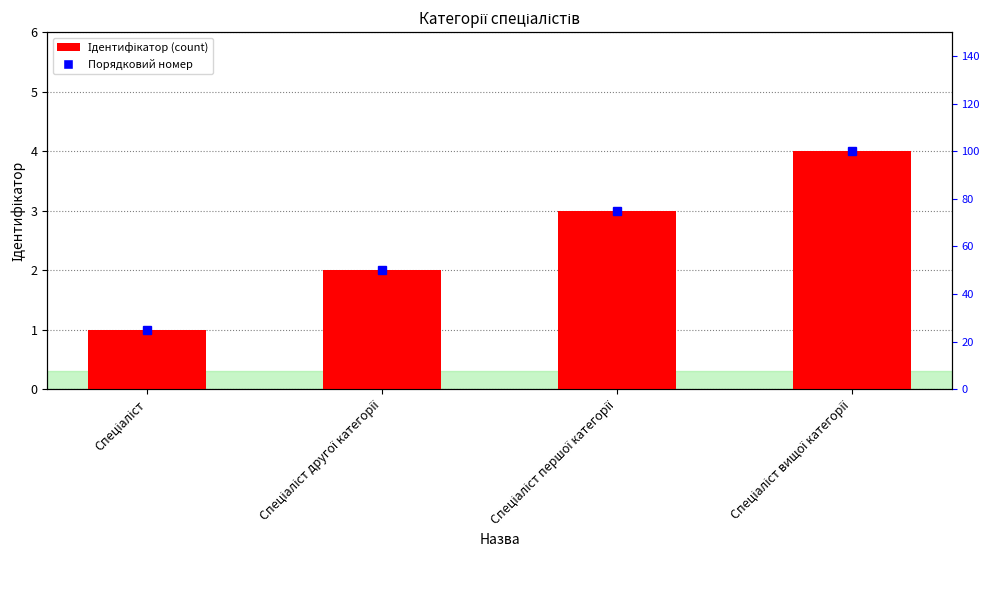

What is the difference between the maximum and second lowest values?

2